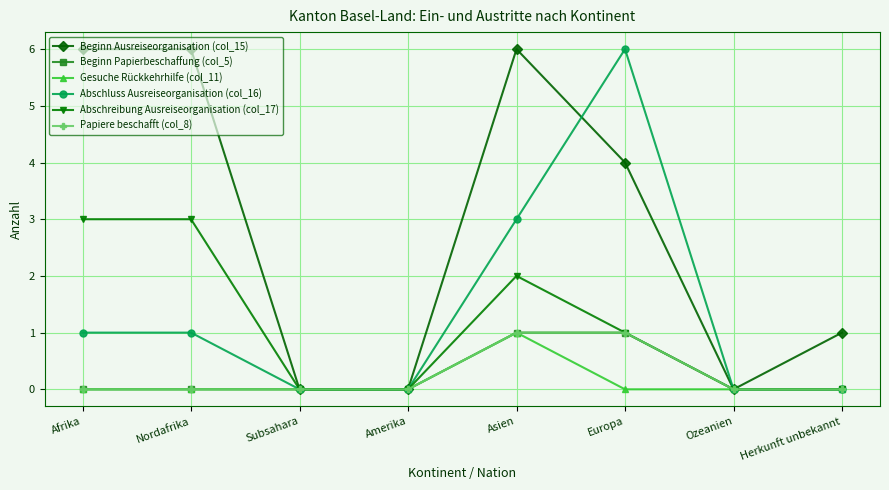

What position from the left is Asien?

5